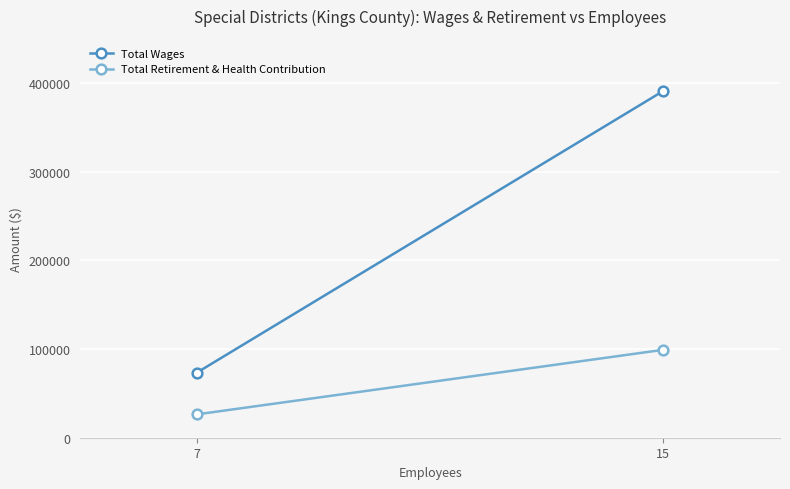

The value of Total Retirement & Health Contribution at 15 is 49158. True or false?

False